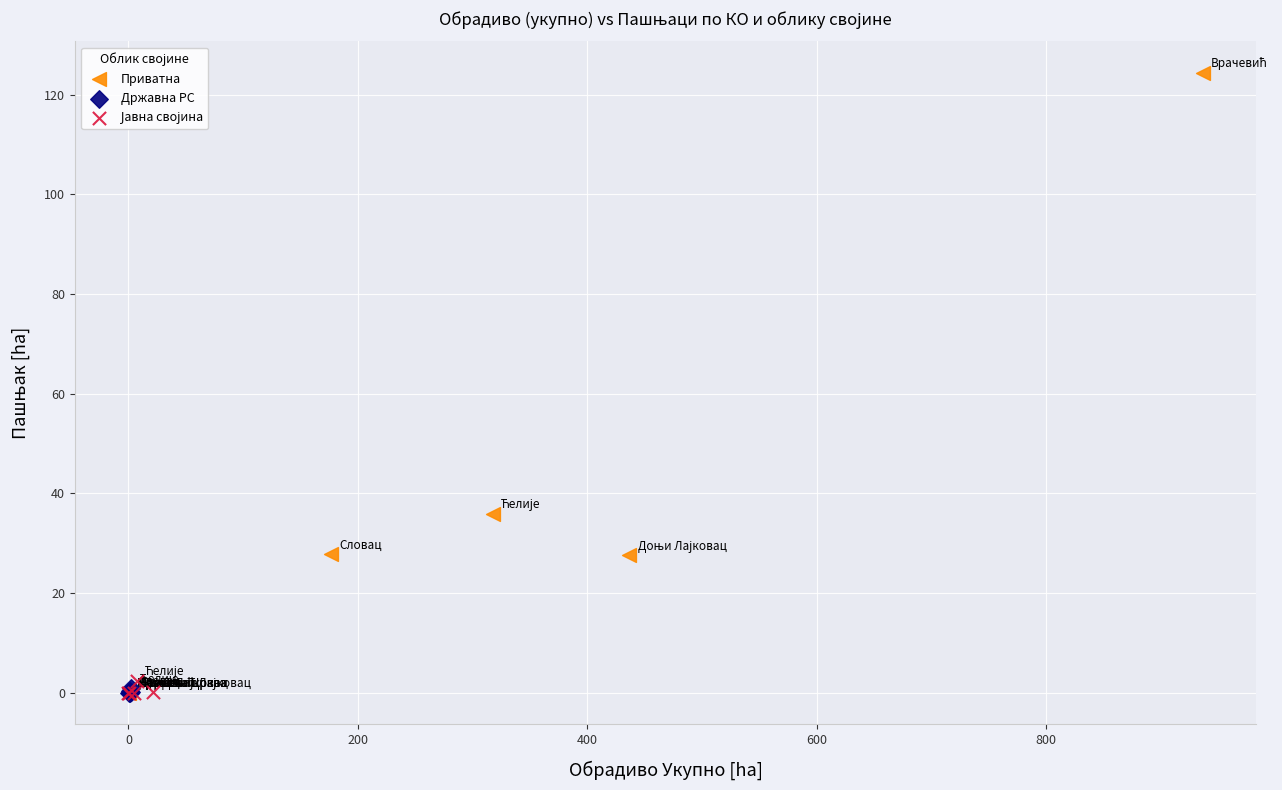

Which series has the largest Y range (max minus min)?

Приватна